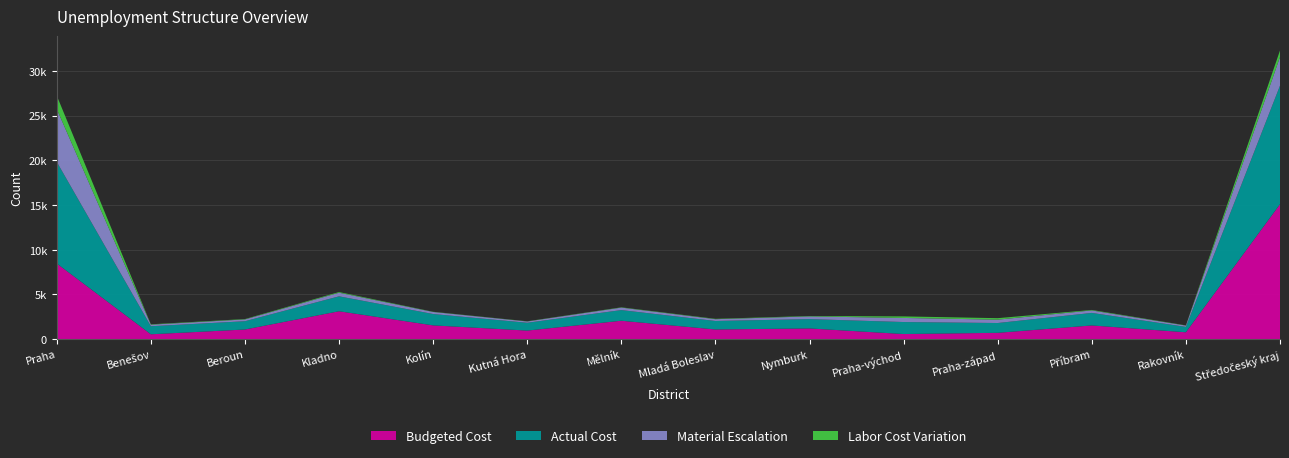

Reading left to right, extract all data points from this chart.

Budgeted Cost: 8454	537	1072	3114	1533	952	2052	1076	1192	565	702	1526	763	15084
Actual Cost: 11360	900	925	1668	1270	873	1192	949	1041	1343	1095	1401	601	13258
Material Escalation: 5914	176	203	404	229	145	278	200	304	456	378	279	147	3199
Labor Cost Variation: 1491	41	41	77	22	21	32	40	46	173	164	54	23	734